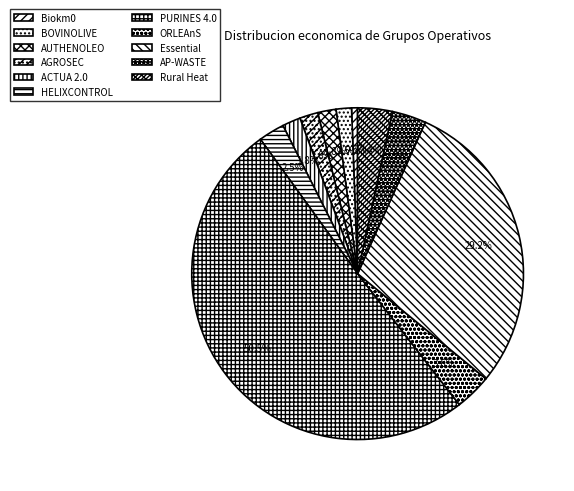

What is the largest slice in the pie chart?

PURINES 4.0